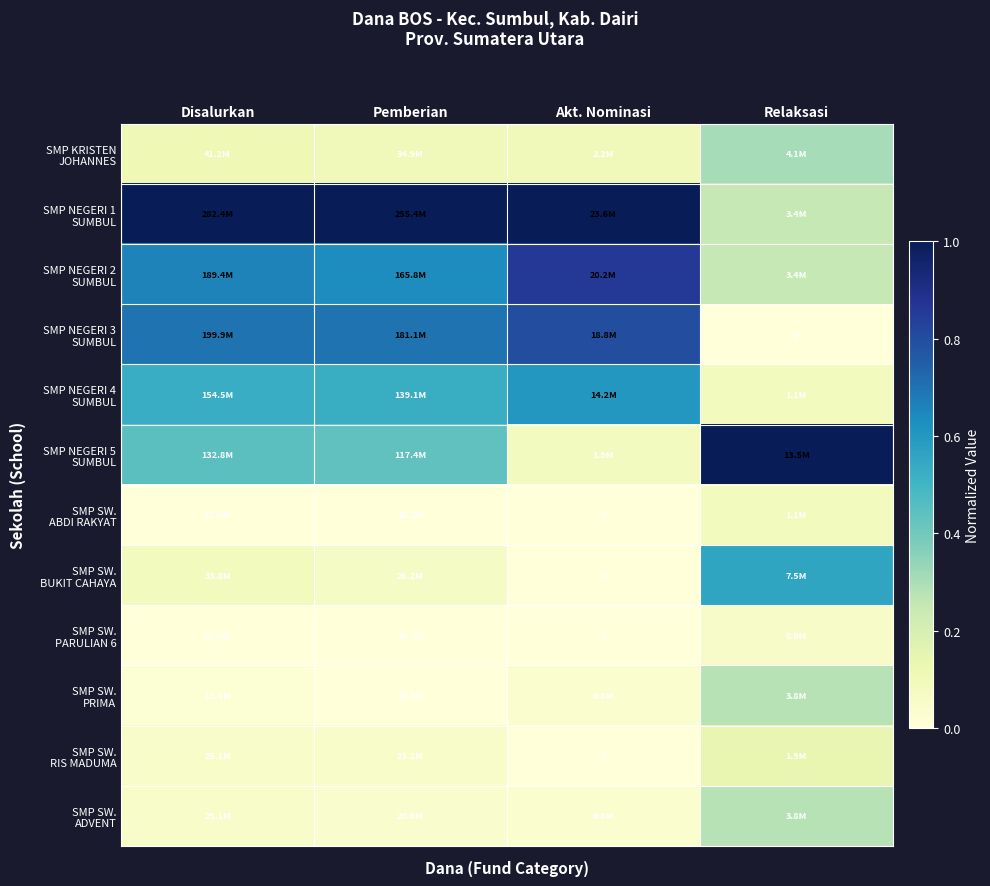

What is the difference between the maximum and minimum values in the SMP SW. BUKIT CAHAYA series?

0.6